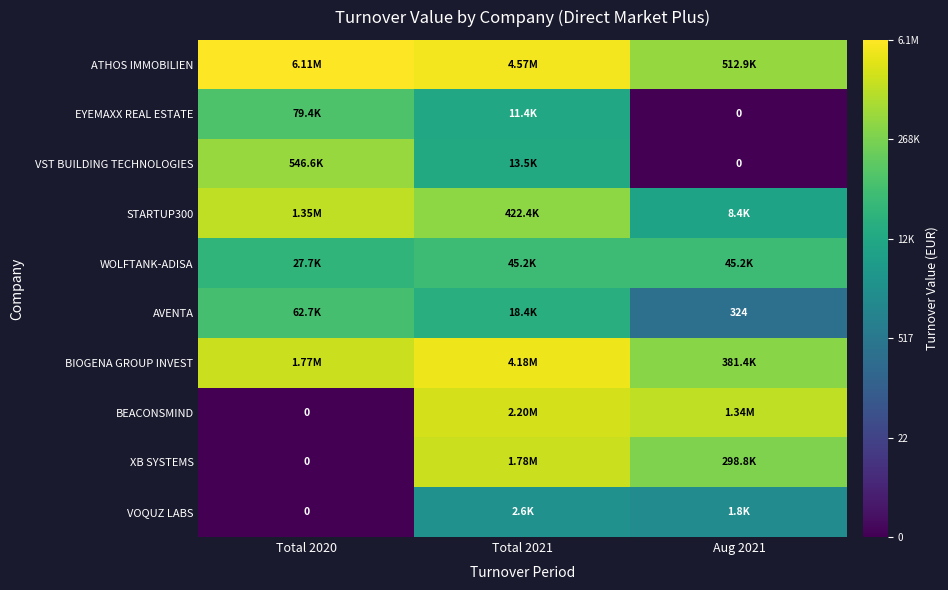

Which label corresponds to the smallest value in the chart?

Aug 2021